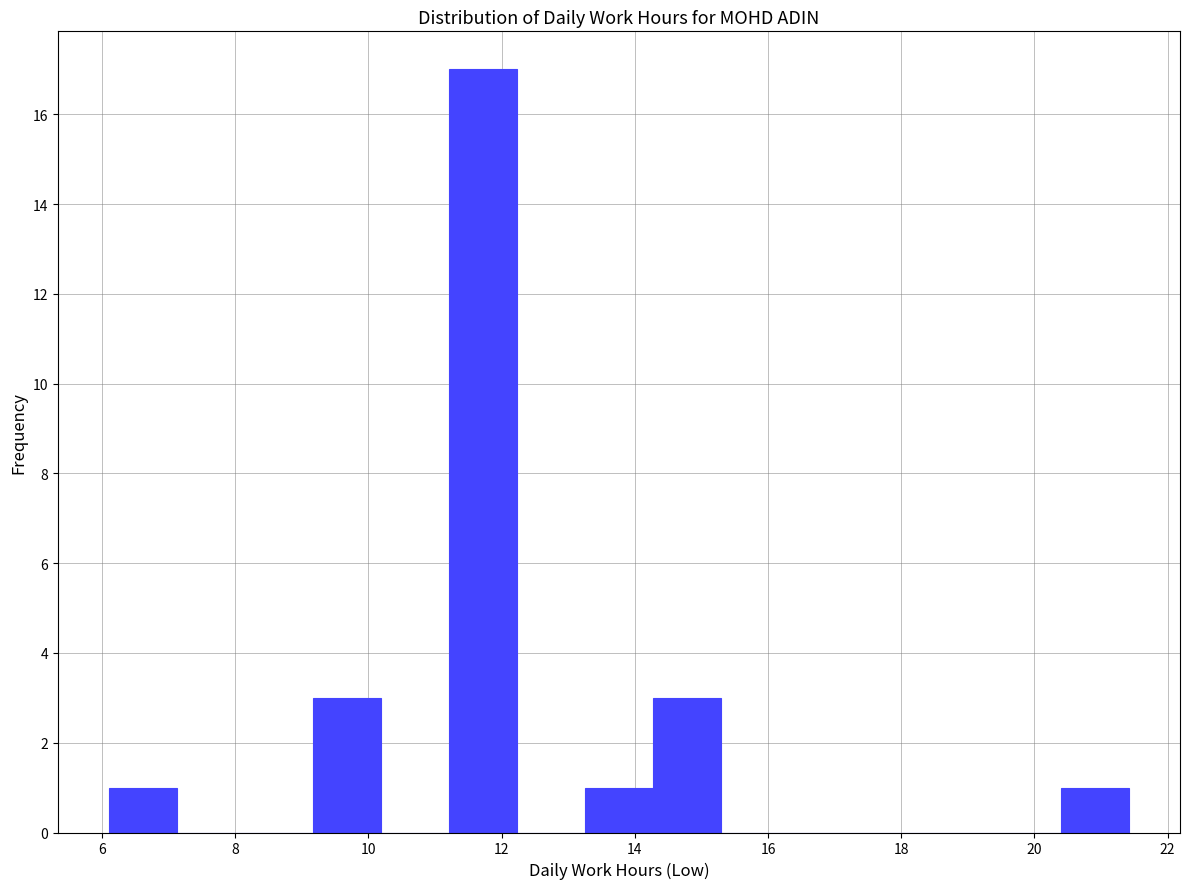

Reading left to right, transcribe this chart: for each bar, give the range it covers on the x-axis and its height. Neither the bar edges nor the heights are printed on the chart, so give them approximately, as read against the axes.

6.2 to 7.2: 1
7.2 to 8.2: 0
8.2 to 9.2: 0
9.2 to 10.2: 3
10.2 to 11.2: 0
11.2 to 12.2: 17
12.2 to 13.2: 0
13.2 to 14.2: 1
14.2 to 15.2: 3
15.2 to 16.4: 0
16.4 to 17.4: 0
17.4 to 18.4: 0
18.4 to 19.4: 0
19.4 to 20.4: 0
20.4 to 21.4: 1